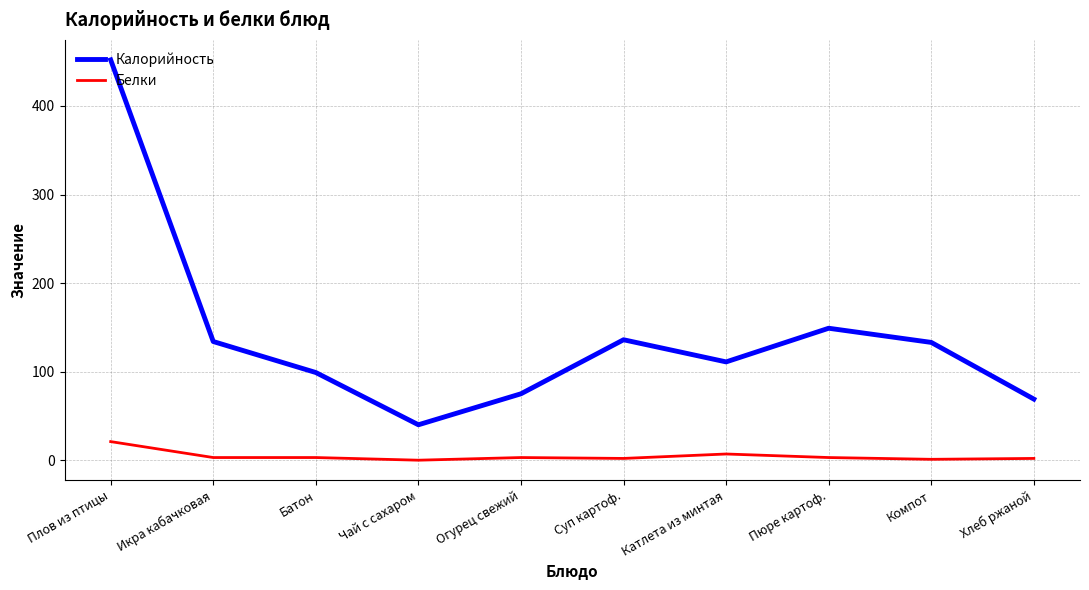

Which series has the largest range (max minus min)?

Калорийность